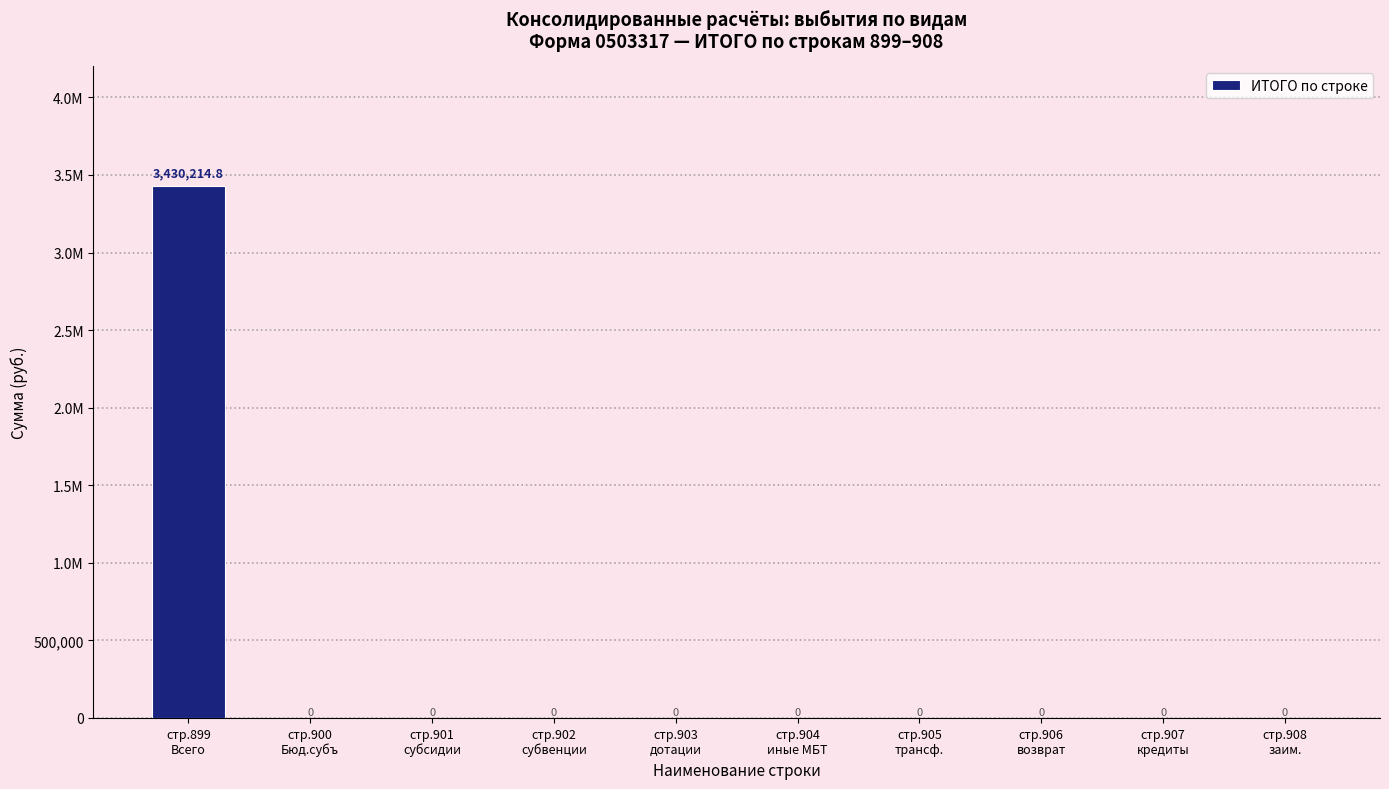

Are the bars horizontal?

No